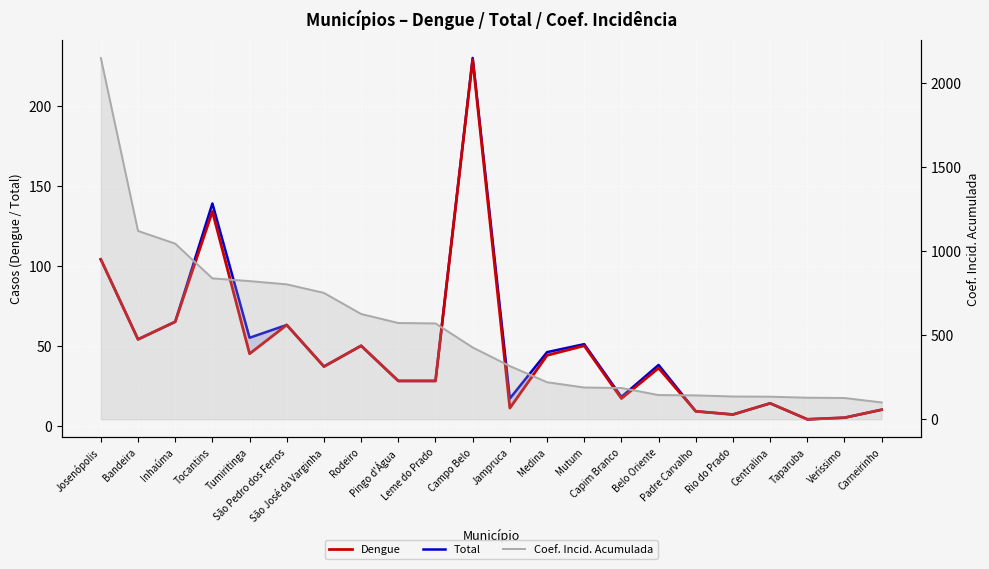

What is the value of the Dengue point at the 7th from the left?

37.0